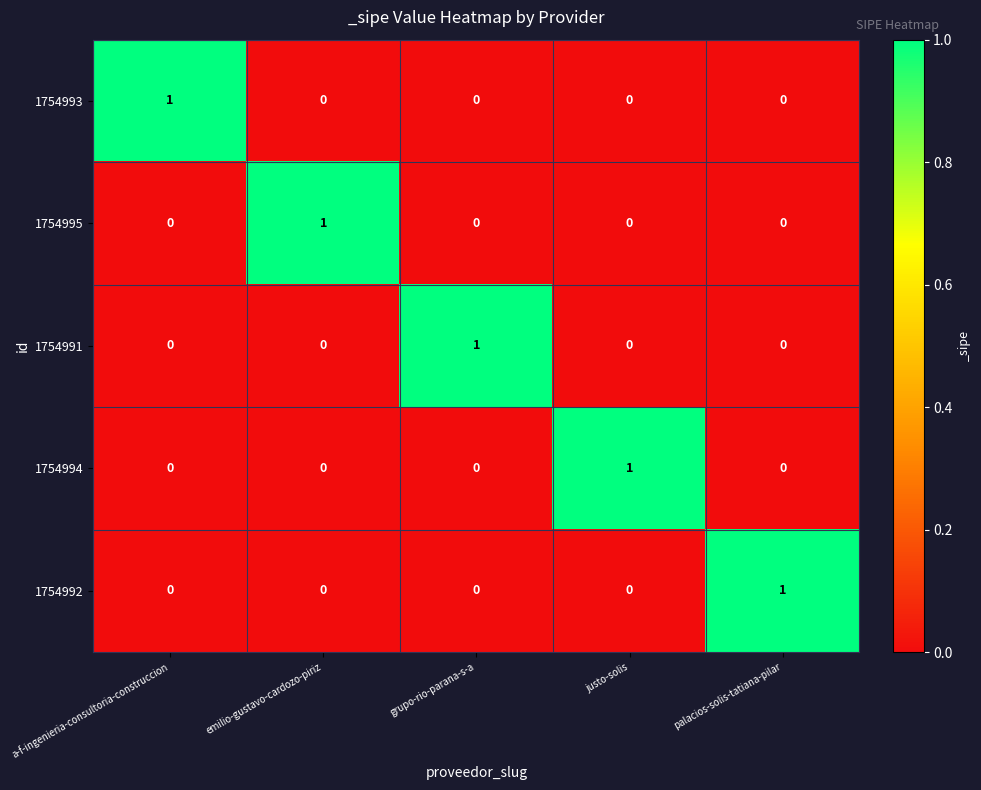

The value of 1754992 at justo-solis is 1. True or false?

False